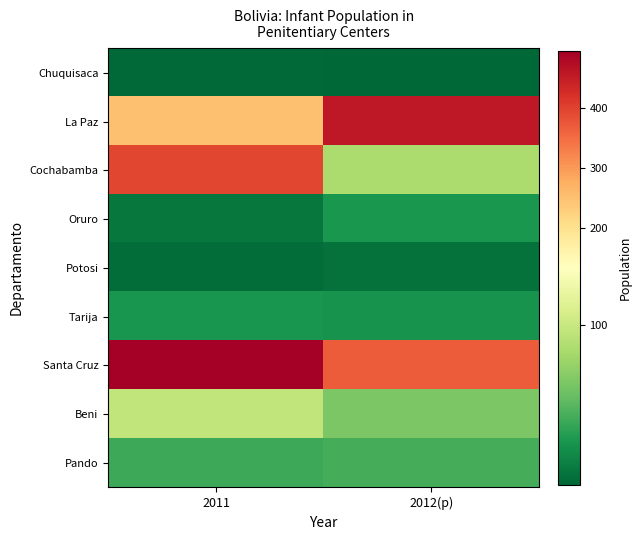

List the series in order of their peak value, highest first.

Santa Cruz, La Paz, Cochabamba, Beni, Pando, Oruro, Tarija, Potosi, Chuquisaca